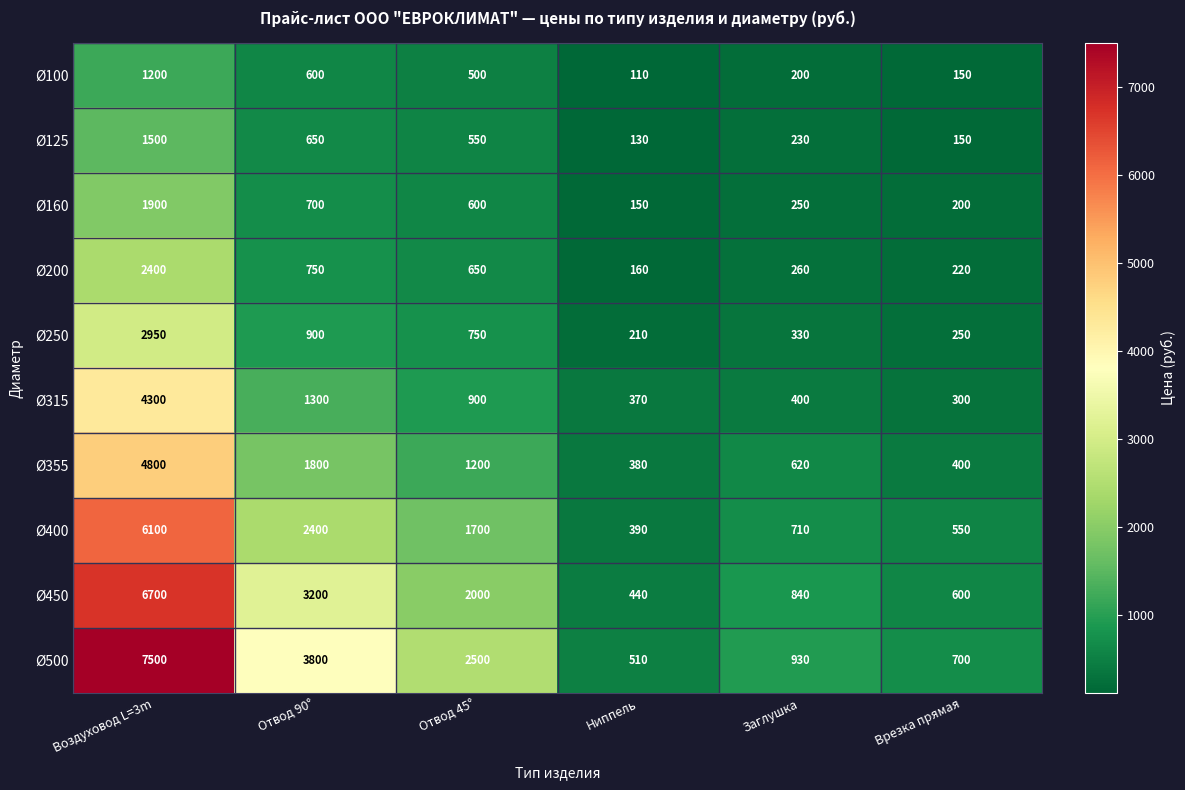

What is the sum of the Ø250 values at Врезка прямая and Отвод 90°?

1150